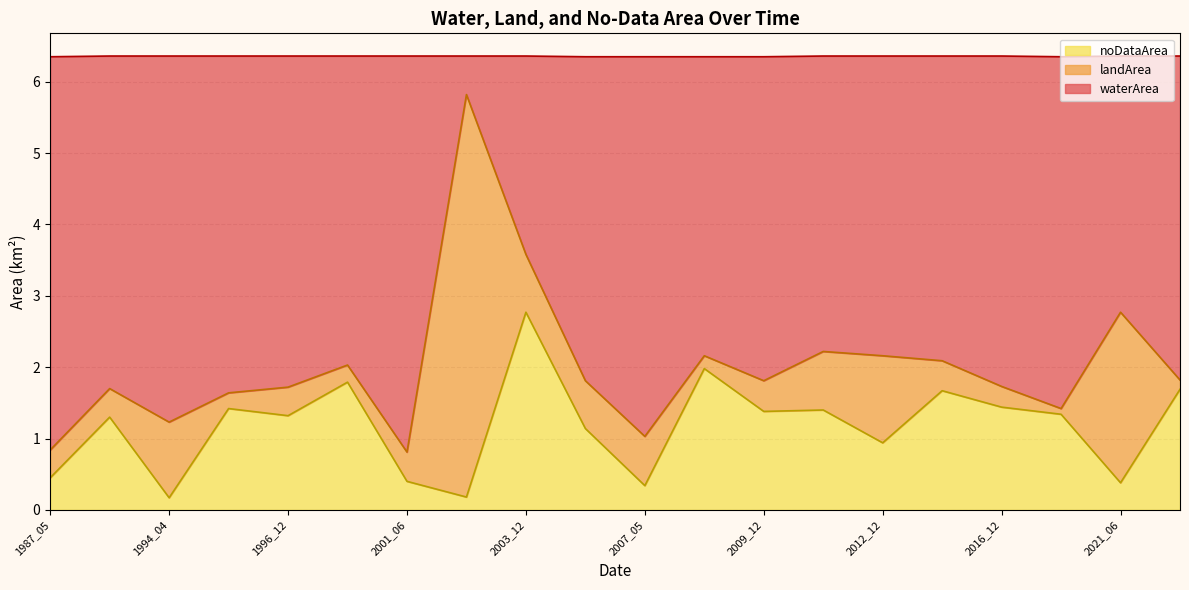

What is the sum of the landArea values at 2007_05 and 2020_12?

0.8